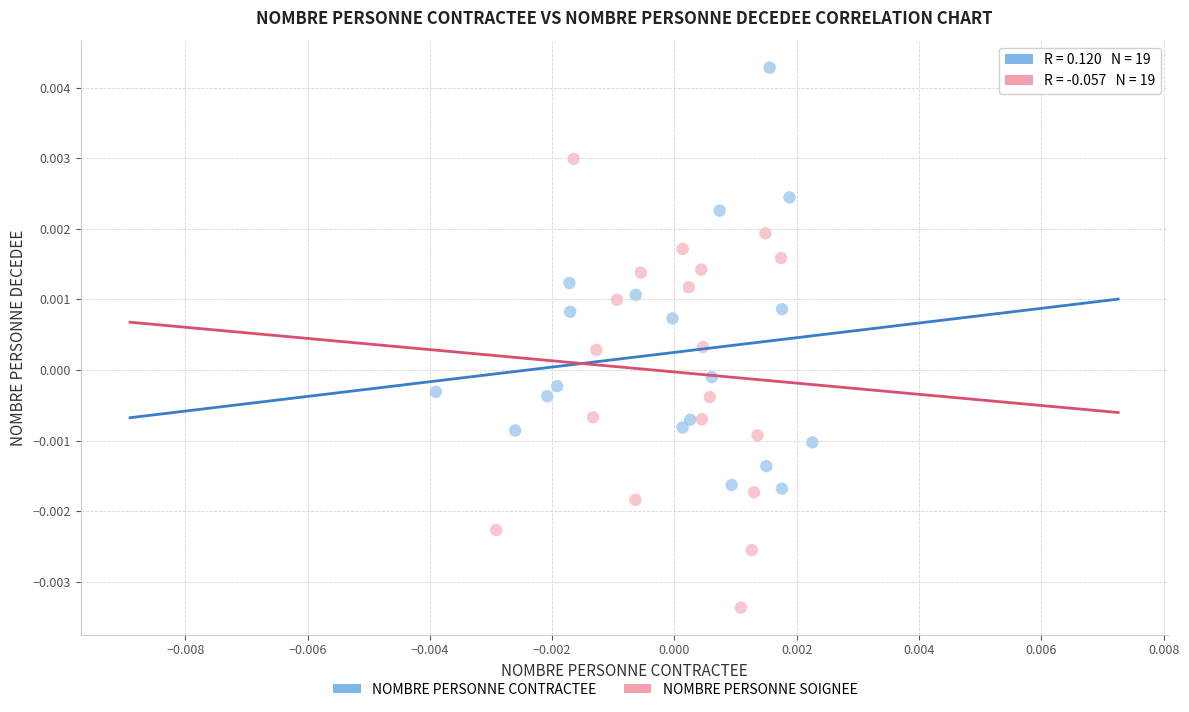

Which series reaches the maximum Y coordinate?

NOMBRE PERSONNE CONTRACTEE